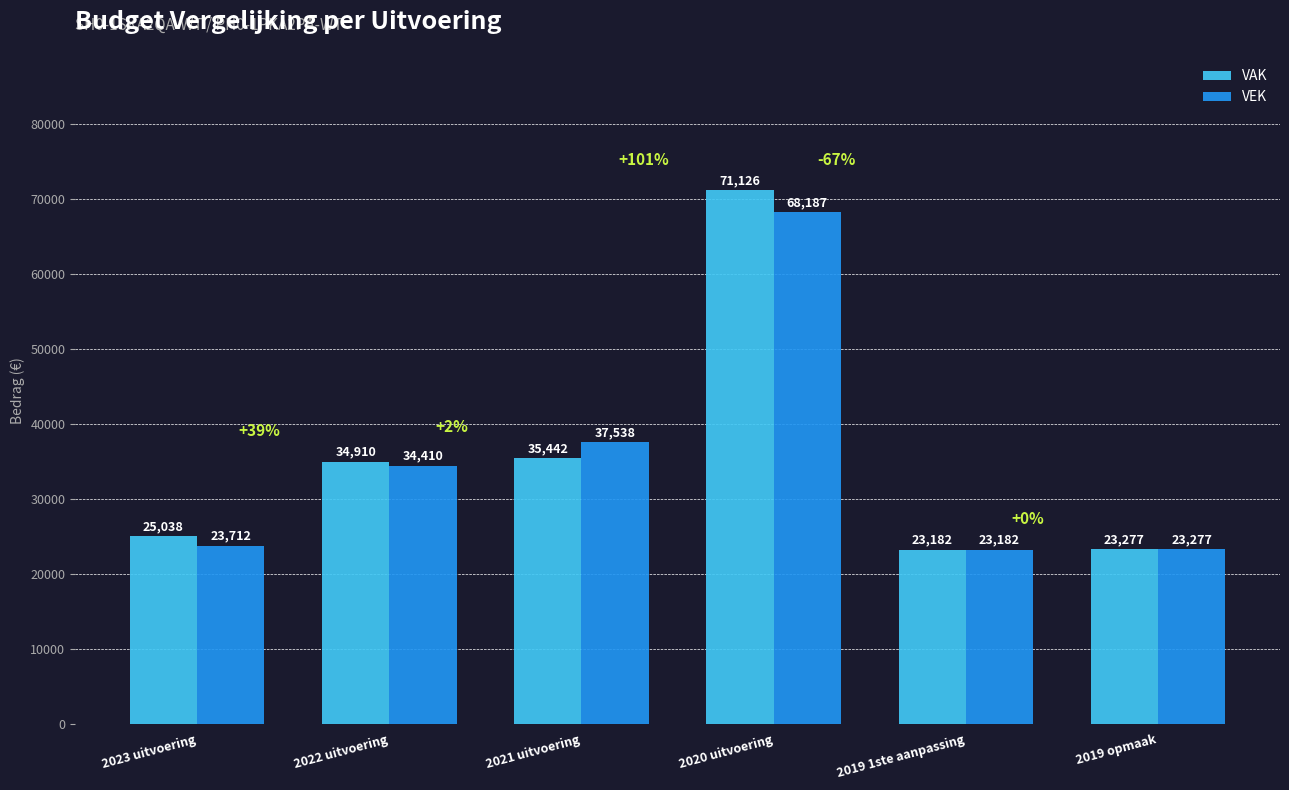

Which category has the highest value across all series?

2020 uitvoering